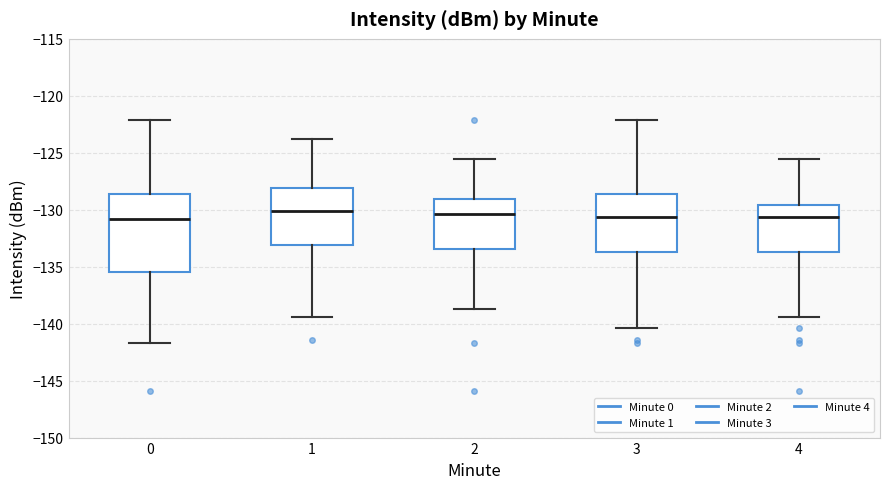

Which box is the tallest, from its lower edge to its upper edge?

0